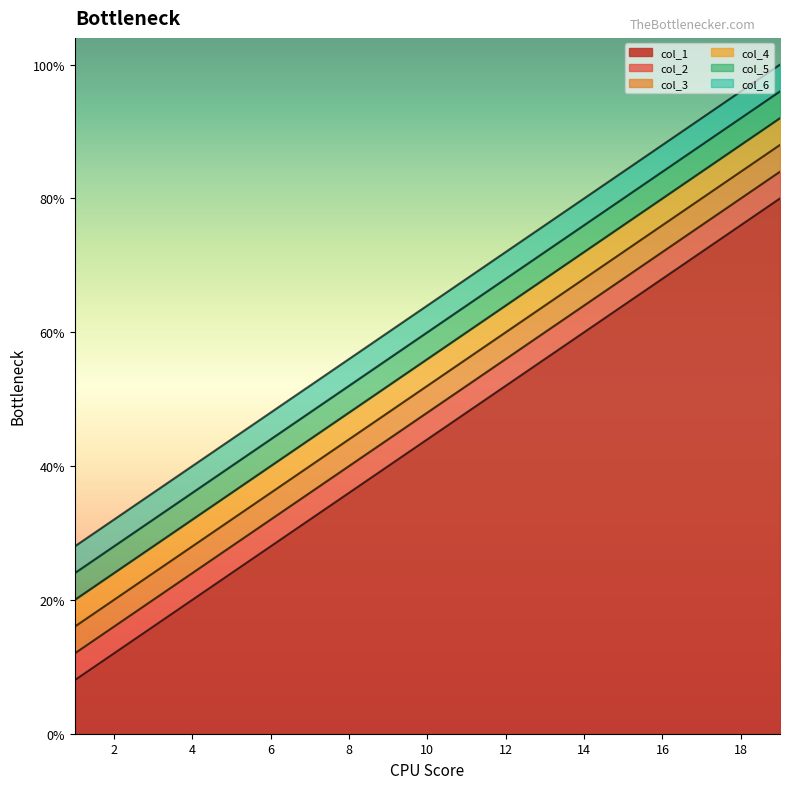

True or false: col_2 and col_6 intersect in this chart.

False